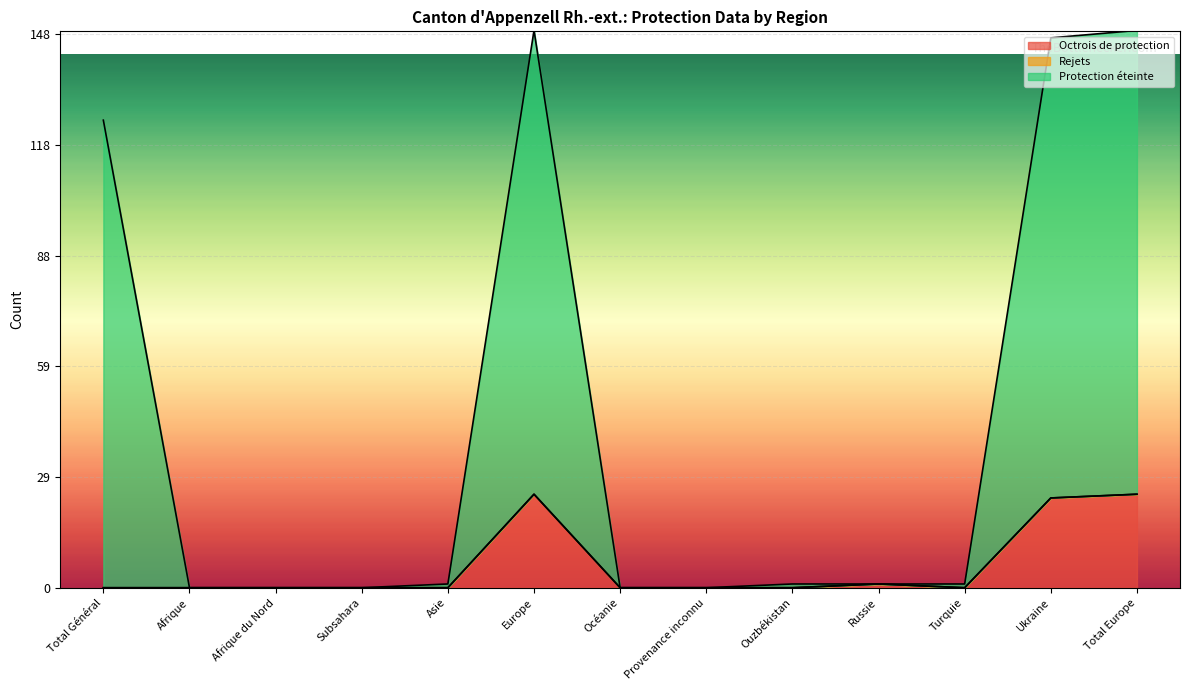

What is the label of the 5th point from the right?

Ouzbékistan